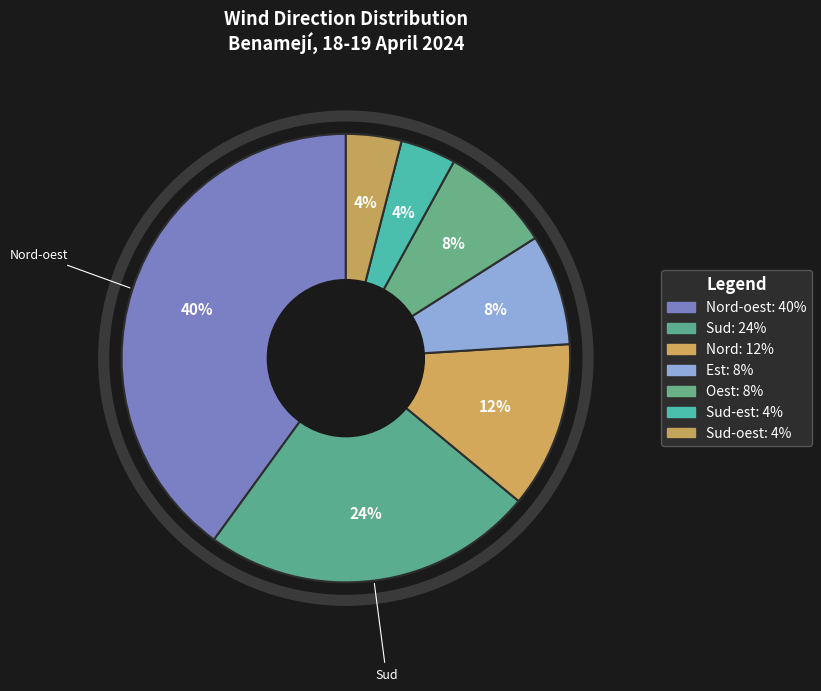

Count the number of slices in the pie.

7